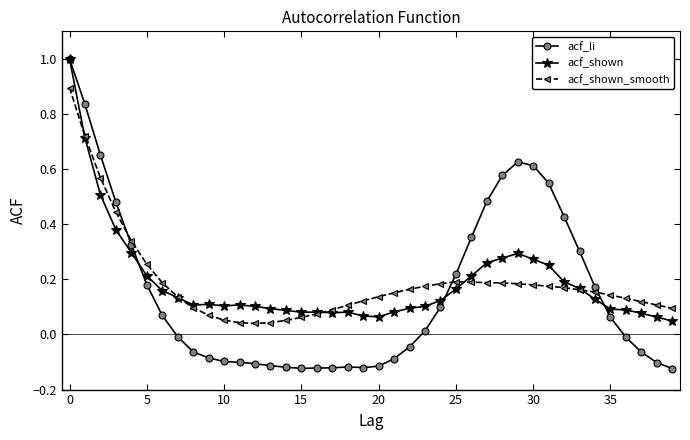

True or false: acf_shown has more than 2 interior local peaks.

True